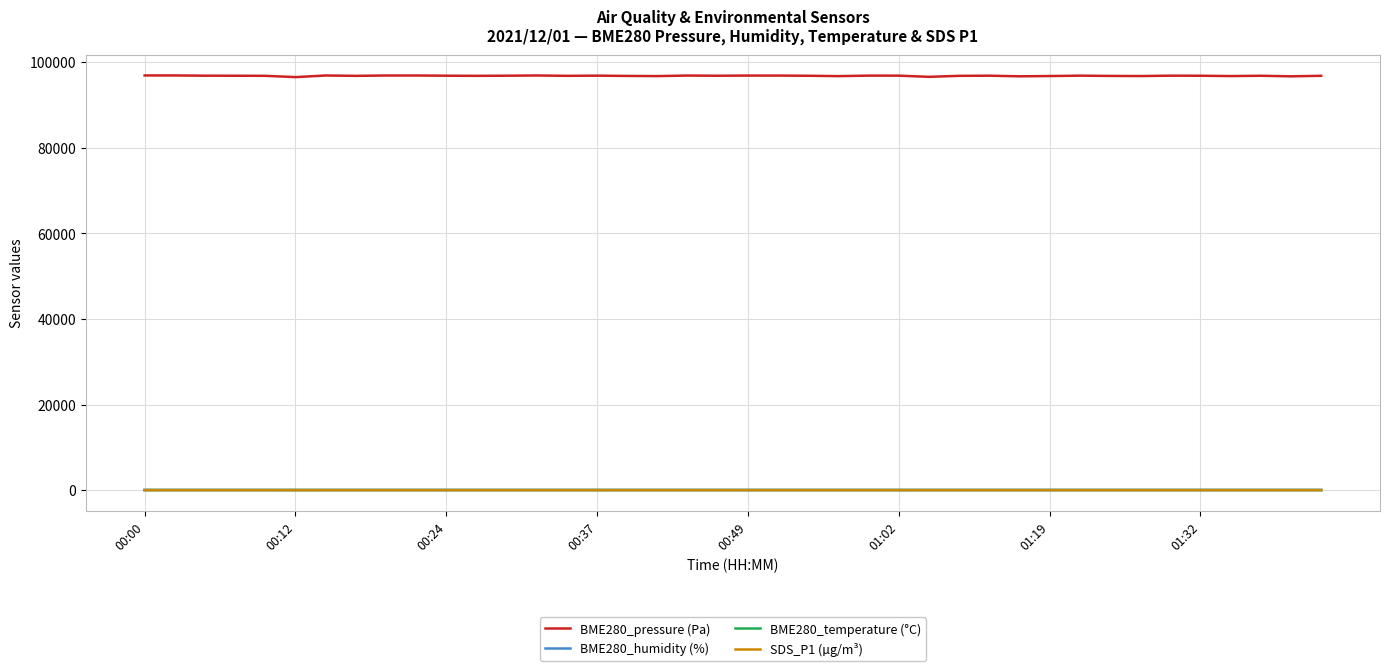

True or false: BME280_humidity (%) and BME280_pressure (Pa) intersect in this chart.

False